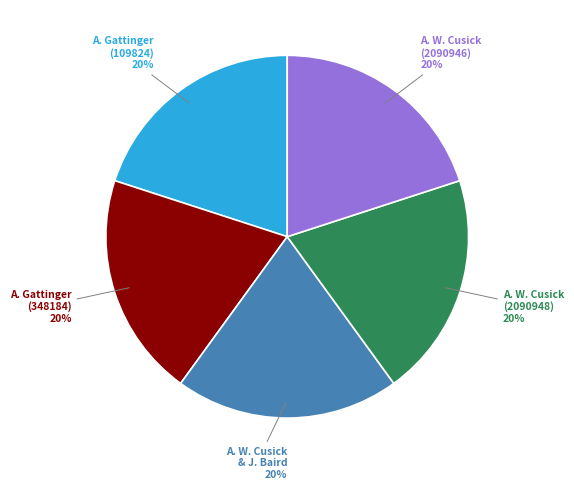

Is there any slice that represents more than half of the pie?

No